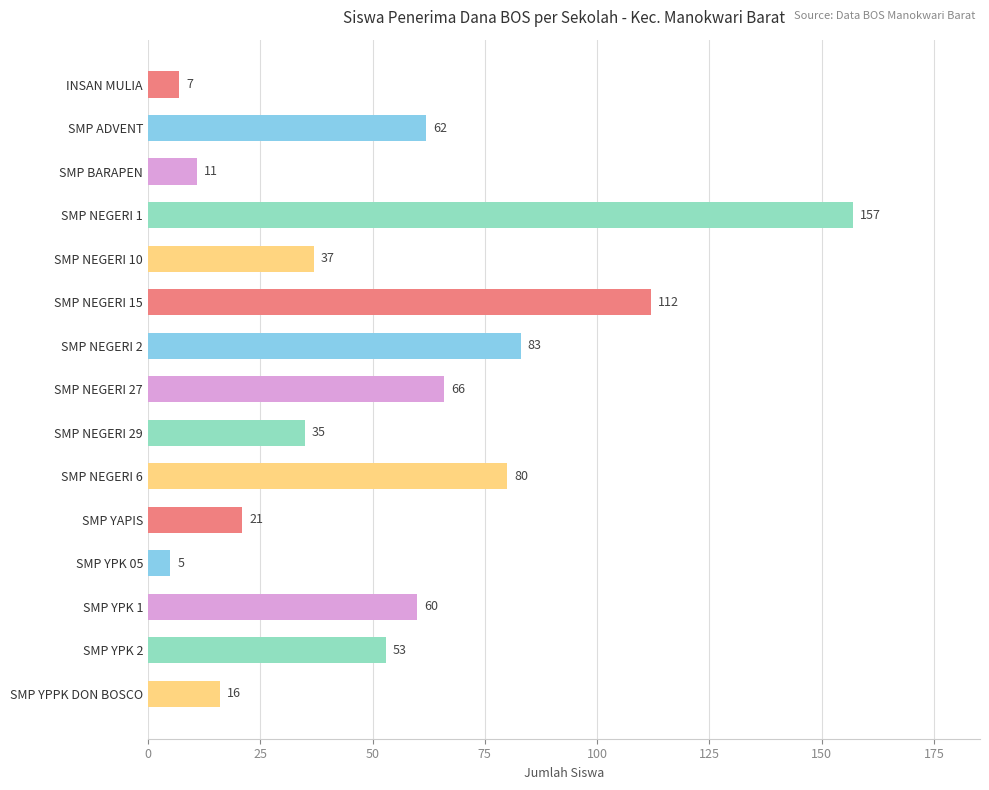

What is the label of the 9th bar from the bottom?

SMP NEGERI 2